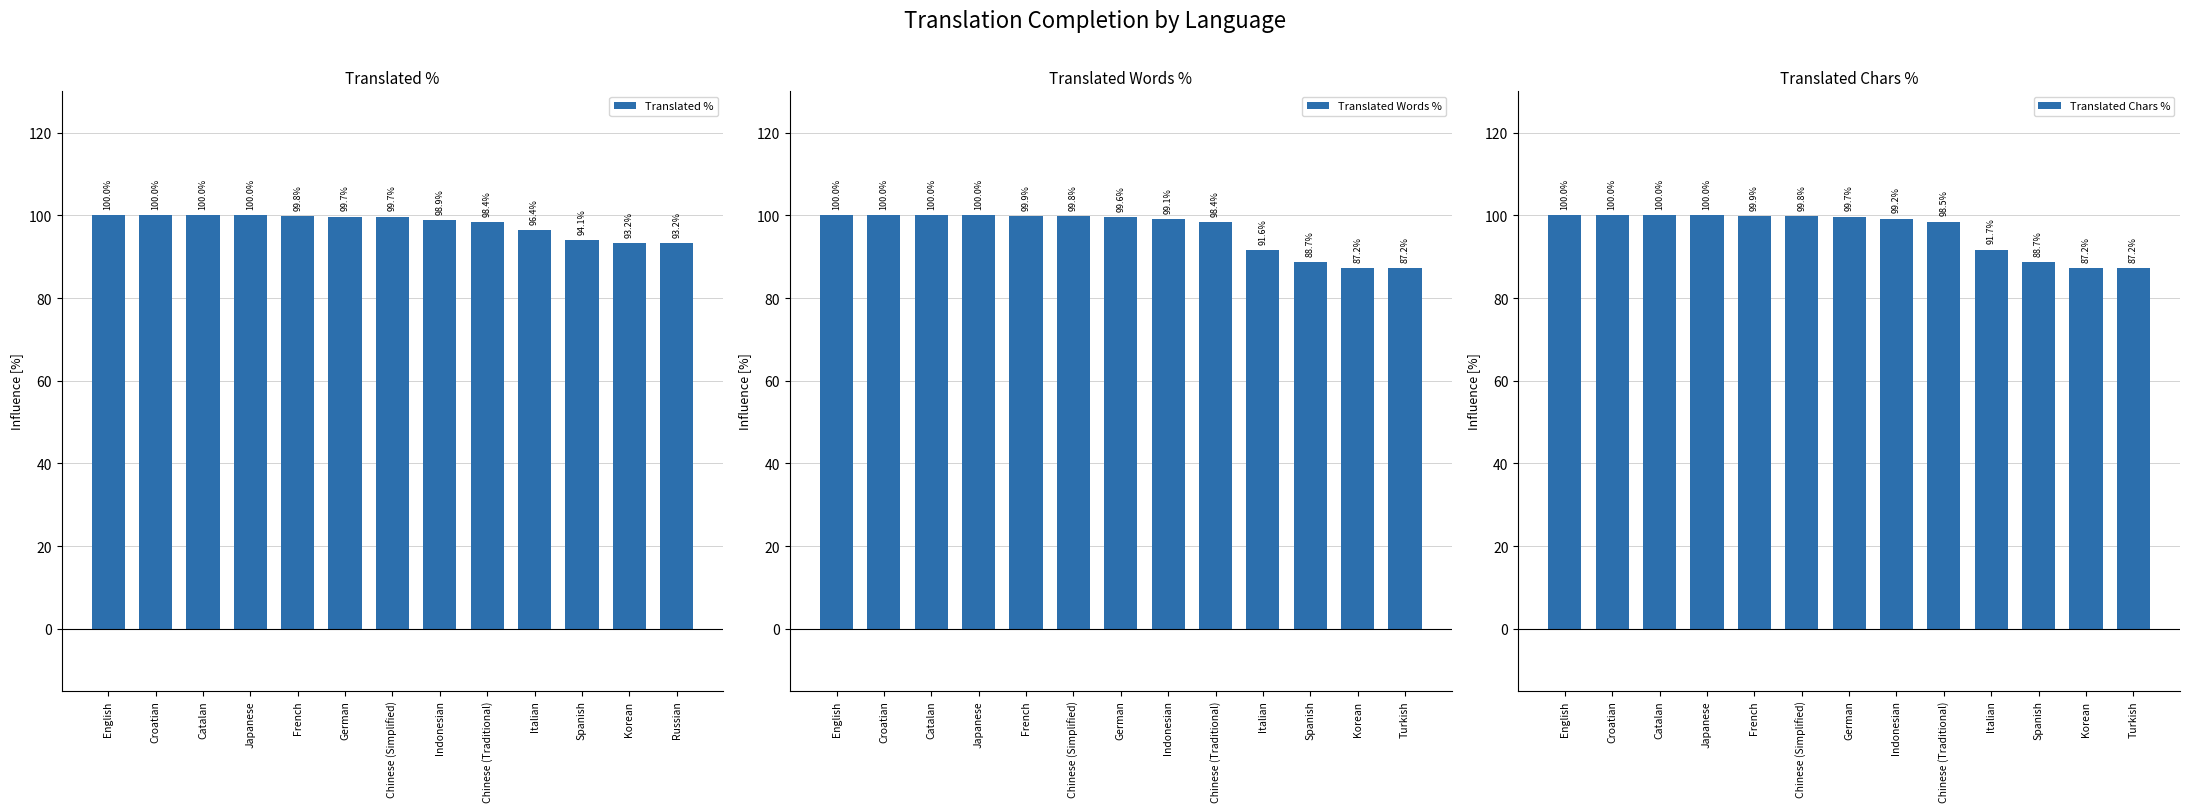

Reading right to left, extract all data points from this chart.

Translated %: Russian=93.2	Korean=93.2	Spanish=94.1	Italian=96.4	Chinese (Traditional)=98.4	Indonesian=98.9	Chinese (Simplified)=99.7	German=99.7	French=99.8	Japanese=100.0	Catalan=100.0	Croatian=100.0	English=100.0
Translated Words %: Turkish=87.2	Korean=87.2	Spanish=88.7	Italian=91.6	Chinese (Traditional)=98.4	Indonesian=99.1	German=99.6	Chinese (Simplified)=99.8	French=99.9	Japanese=100.0	Catalan=100.0	Croatian=100.0	English=100.0
Translated Chars %: Turkish=87.2	Korean=87.2	Spanish=88.7	Italian=91.7	Chinese (Traditional)=98.5	Indonesian=99.2	German=99.7	Chinese (Simplified)=99.8	French=99.9	Japanese=100.0	Catalan=100.0	Croatian=100.0	English=100.0